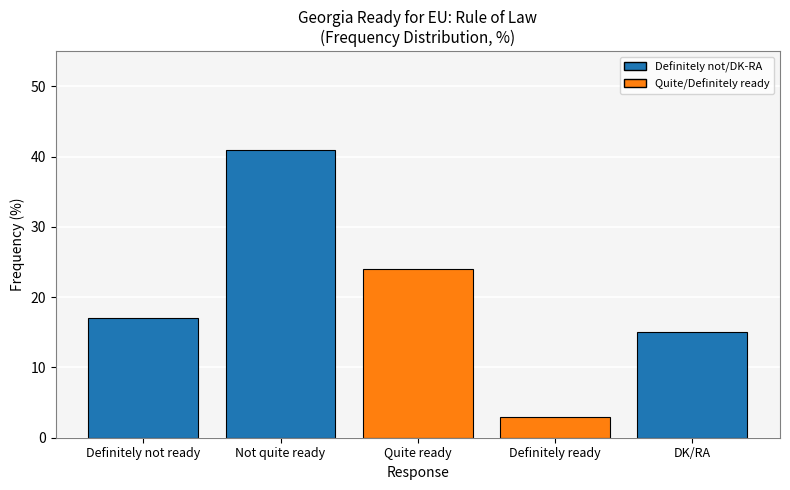

Rank the categories by value from highest to lowest.

Not quite ready, Quite ready, Definitely not ready, DK/RA, Definitely ready